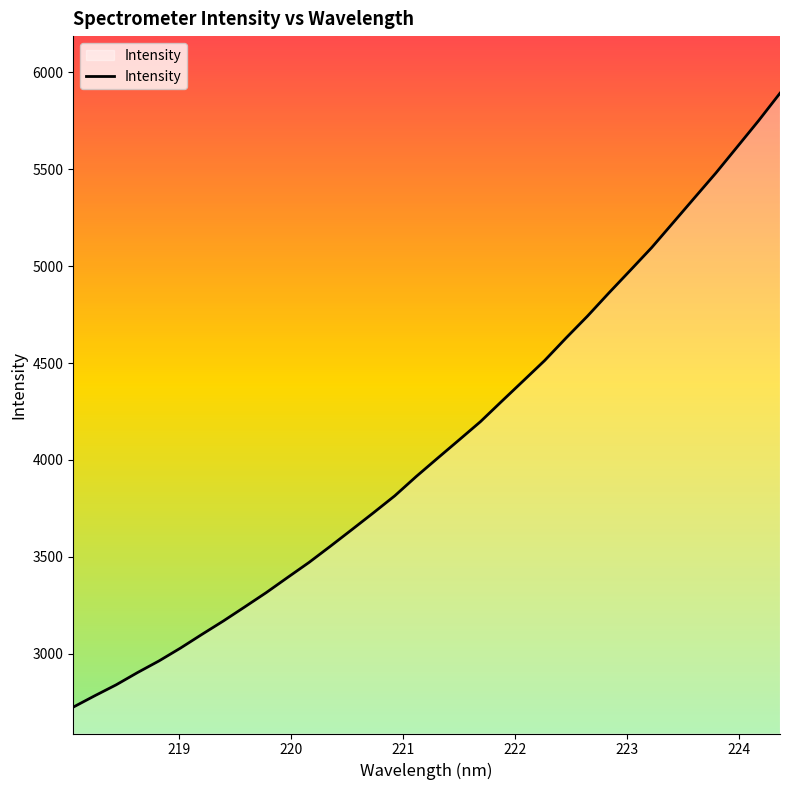

What is the smallest value displayed?

2724.2